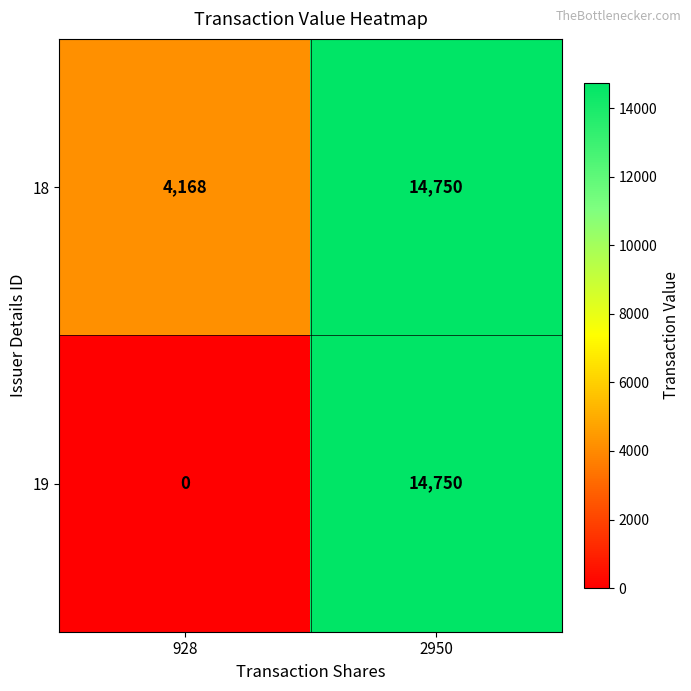

The value of 18 at 928 is 5689. True or false?

False